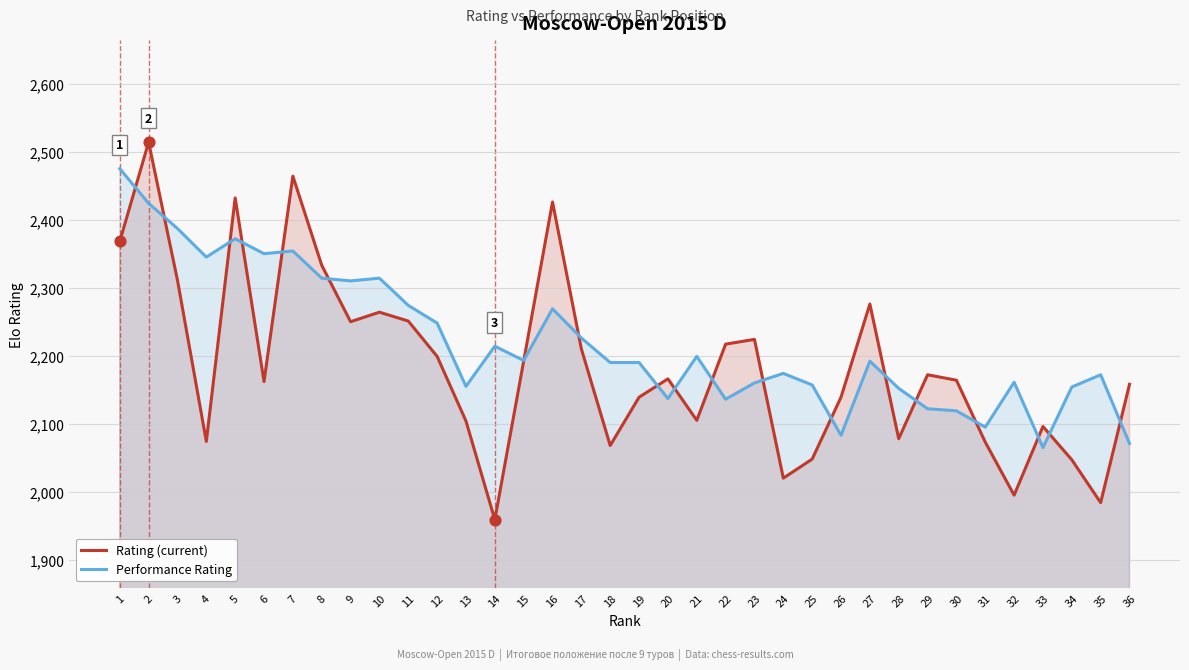

What is the total value across all series at 35?

4156